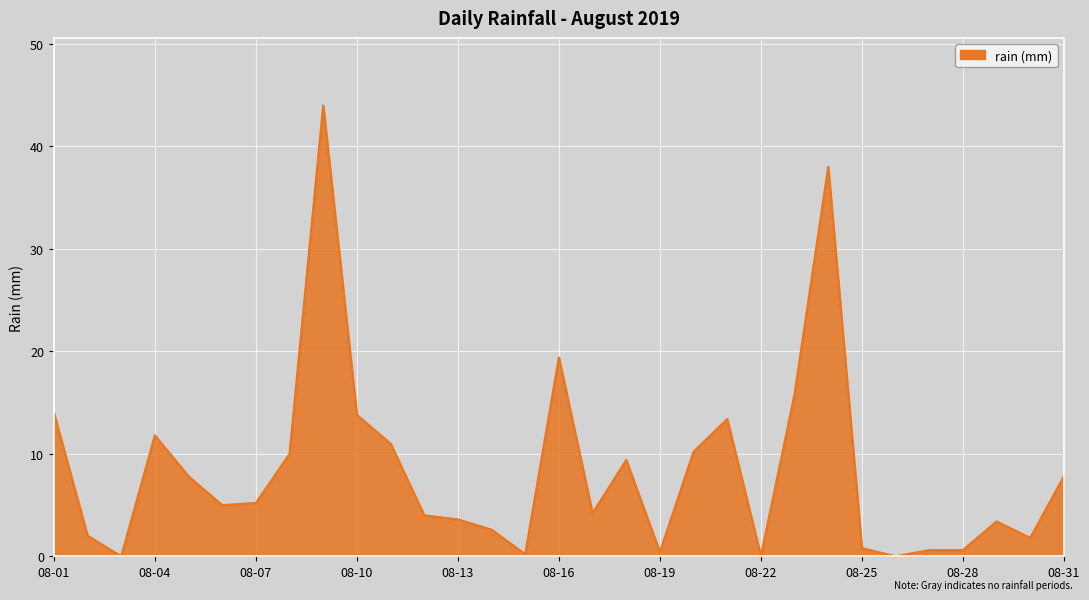

What is the greatest value displayed?

44.0